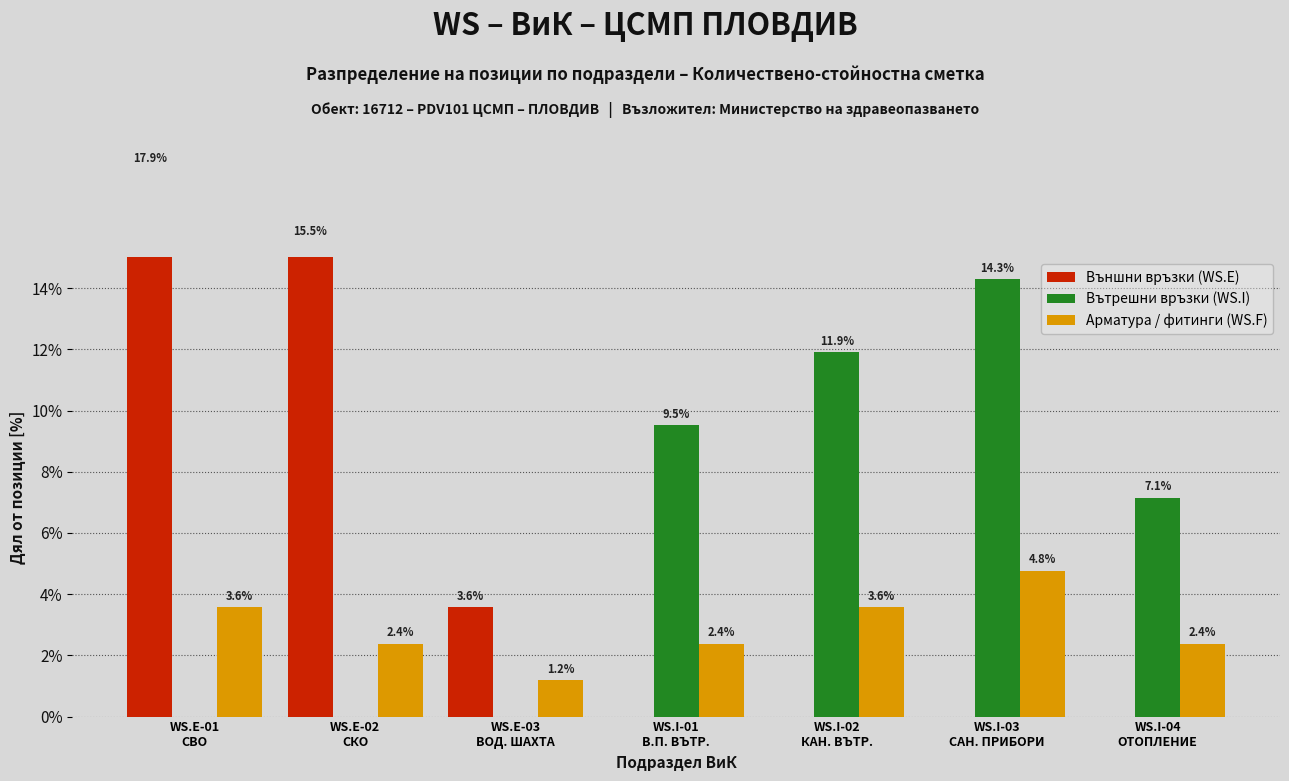

Reading left to right, extract all data points from this chart.

Външни връзки (WS.E): WS.E-01
СВО=17.9	WS.E-02
СКО=15.5	WS.E-03
ВОД. ШАХТА=3.6	WS.I-01
В.П. ВЪТР.=0.0	WS.I-02
КАН. ВЪТР.=0.0	WS.I-03
САН. ПРИБОРИ=0.0	WS.I-04
ОТОПЛЕНИЕ=0.0
Вътрешни връзки (WS.I): WS.E-01
СВО=0.0	WS.E-02
СКО=0.0	WS.E-03
ВОД. ШАХТА=0.0	WS.I-01
В.П. ВЪТР.=9.5	WS.I-02
КАН. ВЪТР.=11.9	WS.I-03
САН. ПРИБОРИ=14.3	WS.I-04
ОТОПЛЕНИЕ=7.1
Арматура / фитинги (WS.F): WS.E-01
СВО=3.6	WS.E-02
СКО=2.4	WS.E-03
ВОД. ШАХТА=1.2	WS.I-01
В.П. ВЪТР.=2.4	WS.I-02
КАН. ВЪТР.=3.6	WS.I-03
САН. ПРИБОРИ=4.8	WS.I-04
ОТОПЛЕНИЕ=2.4